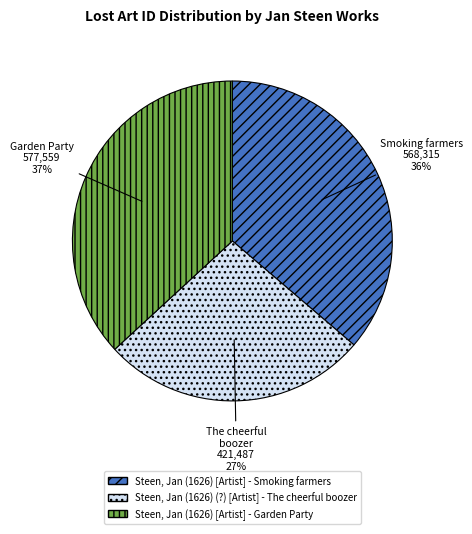

To the nearest percent, what portion does Steen, Jan (1626) [Artist] - Smoking farmers represent?

36%